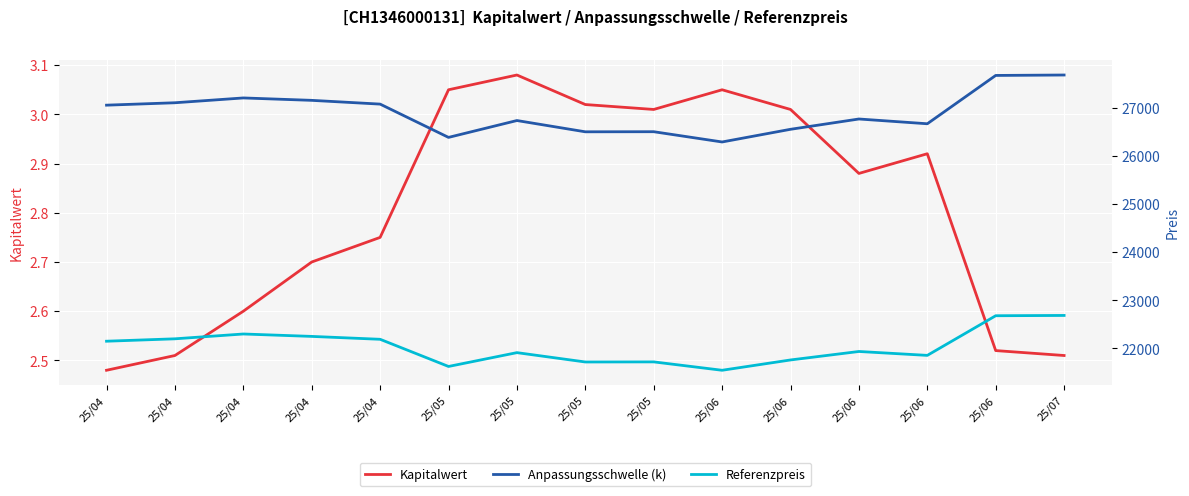

True or false: Referenzpreis has more than 2 interior local peaks.

True